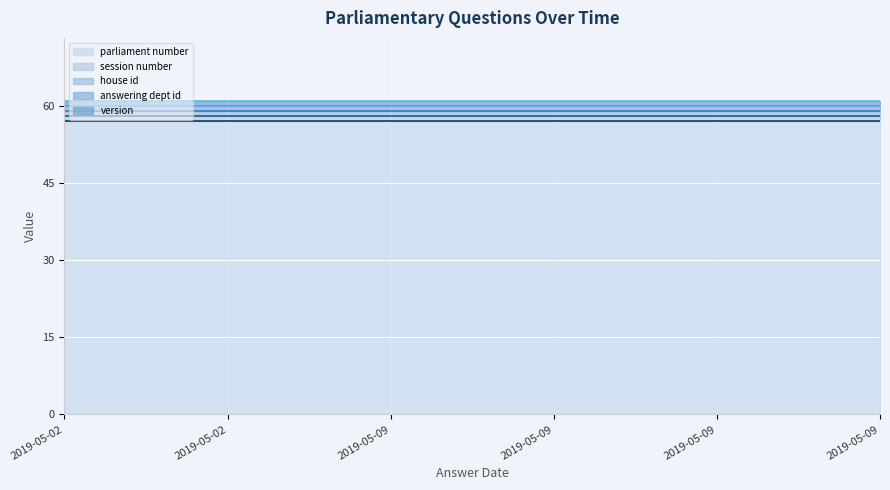

True or false: parliament number (line) and version (line) intersect in this chart.

False